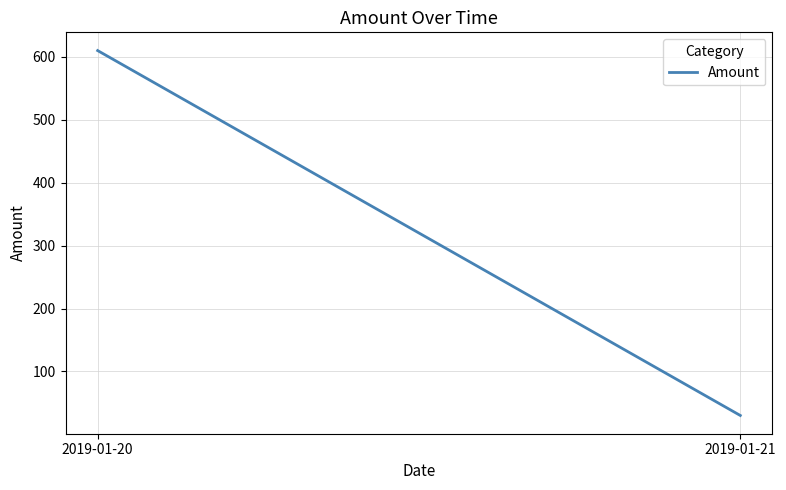

What is the change in value from 2019-01-20 to 2019-01-21?

-580